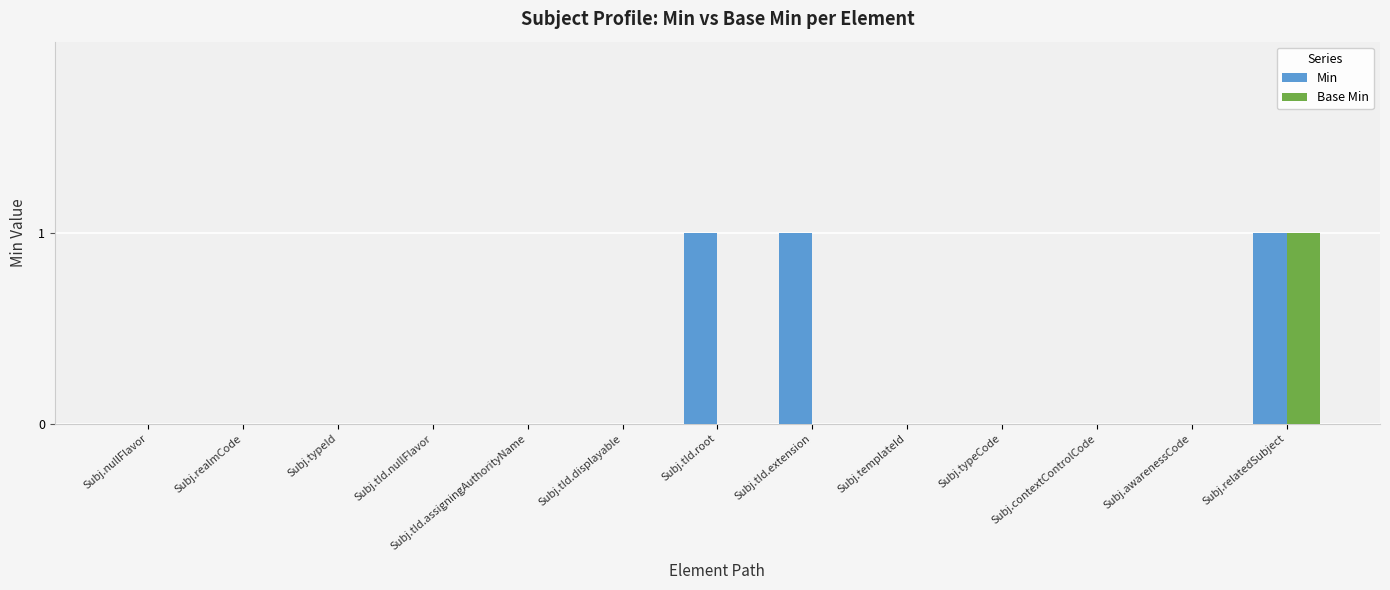

Reading left to right, extract all data points from this chart.

Min: Subj.nullFlavor=0	Subj.realmCode=0	Subj.typeId=0	Subj.tId.nullFlavor=0	Subj.tId.assigningAuthorityName=0	Subj.tId.displayable=0	Subj.tId.root=1	Subj.tId.extension=1	Subj.templateId=0	Subj.typeCode=0	Subj.contextControlCode=0	Subj.awarenessCode=0	Subj.relatedSubject=1
Base Min: Subj.nullFlavor=0	Subj.realmCode=0	Subj.typeId=0	Subj.tId.nullFlavor=0	Subj.tId.assigningAuthorityName=0	Subj.tId.displayable=0	Subj.tId.root=0	Subj.tId.extension=0	Subj.templateId=0	Subj.typeCode=0	Subj.contextControlCode=0	Subj.awarenessCode=0	Subj.relatedSubject=1